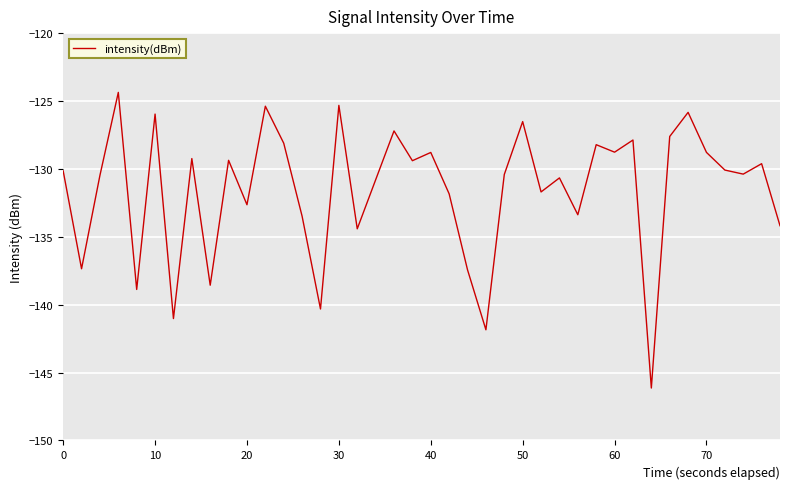

What is the difference between the maximum and minimum values?

21.8